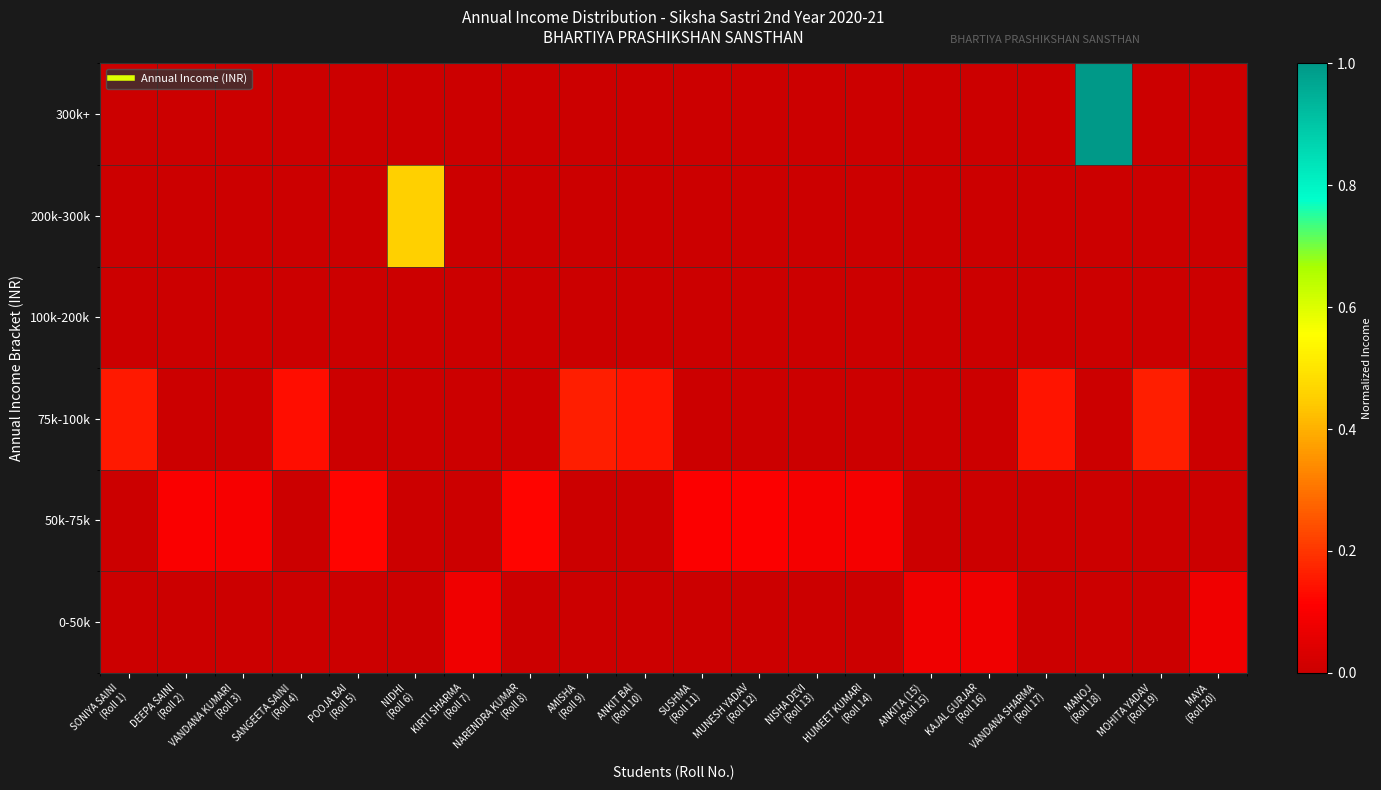

Reading right to left, transcribe all the data shown in this chart.

0-50k: MAYA
(Roll 20)=0.1	MOHITA YADAV
(Roll 19)=0.0	MANOJ
(Roll 18)=0.0	VANDANA SHARMA
(Roll 17)=0.0	KAJAL GURJAR
(Roll 16)=0.1	ANKITA (15)
(Roll 15)=0.1	HUMEET KUMARI
(Roll 14)=0.0	NISHA DEVI
(Roll 13)=0.0	MUNESH YADAV
(Roll 12)=0.0	SUSHMA
(Roll 11)=0.0	ANKIT BAI
(Roll 10)=0.0	AMISHA
(Roll 9)=0.0	NARENDRA KUMAR
(Roll 8)=0.0	KIRTI SHARMA
(Roll 7)=0.1	NIDHI
(Roll 6)=0.0	POOJA BAI
(Roll 5)=0.0	SANGEETA SAINI
(Roll 4)=0.0	VANDANA KUMARI
(Roll 3)=0.0	DEEPA SAINI
(Roll 2)=0.0	SONIYA SAINI
(Roll 1)=0.0
50k-75k: MAYA
(Roll 20)=0.0	MOHITA YADAV
(Roll 19)=0.0	MANOJ
(Roll 18)=0.0	VANDANA SHARMA
(Roll 17)=0.0	KAJAL GURJAR
(Roll 16)=0.0	ANKITA (15)
(Roll 15)=0.0	HUMEET KUMARI
(Roll 14)=0.1	NISHA DEVI
(Roll 13)=0.1	MUNESH YADAV
(Roll 12)=0.1	SUSHMA
(Roll 11)=0.1	ANKIT BAI
(Roll 10)=0.0	AMISHA
(Roll 9)=0.0	NARENDRA KUMAR
(Roll 8)=0.1	KIRTI SHARMA
(Roll 7)=0.0	NIDHI
(Roll 6)=0.0	POOJA BAI
(Roll 5)=0.1	SANGEETA SAINI
(Roll 4)=0.0	VANDANA KUMARI
(Roll 3)=0.1	DEEPA SAINI
(Roll 2)=0.1	SONIYA SAINI
(Roll 1)=0.0
75k-100k: MAYA
(Roll 20)=0.0	MOHITA YADAV
(Roll 19)=0.2	MANOJ
(Roll 18)=0.0	VANDANA SHARMA
(Roll 17)=0.1	KAJAL GURJAR
(Roll 16)=0.0	ANKITA (15)
(Roll 15)=0.0	HUMEET KUMARI
(Roll 14)=0.0	NISHA DEVI
(Roll 13)=0.0	MUNESH YADAV
(Roll 12)=0.0	SUSHMA
(Roll 11)=0.0	ANKIT BAI
(Roll 10)=0.1	AMISHA
(Roll 9)=0.2	NARENDRA KUMAR
(Roll 8)=0.0	KIRTI SHARMA
(Roll 7)=0.0	NIDHI
(Roll 6)=0.0	POOJA BAI
(Roll 5)=0.0	SANGEETA SAINI
(Roll 4)=0.1	VANDANA KUMARI
(Roll 3)=0.0	DEEPA SAINI
(Roll 2)=0.0	SONIYA SAINI
(Roll 1)=0.2
100k-200k: MAYA
(Roll 20)=0.0	MOHITA YADAV
(Roll 19)=0.0	MANOJ
(Roll 18)=0.0	VANDANA SHARMA
(Roll 17)=0.0	KAJAL GURJAR
(Roll 16)=0.0	ANKITA (15)
(Roll 15)=0.0	HUMEET KUMARI
(Roll 14)=0.0	NISHA DEVI
(Roll 13)=0.0	MUNESH YADAV
(Roll 12)=0.0	SUSHMA
(Roll 11)=0.0	ANKIT BAI
(Roll 10)=0.0	AMISHA
(Roll 9)=0.0	NARENDRA KUMAR
(Roll 8)=0.0	KIRTI SHARMA
(Roll 7)=0.0	NIDHI
(Roll 6)=0.0	POOJA BAI
(Roll 5)=0.0	SANGEETA SAINI
(Roll 4)=0.0	VANDANA KUMARI
(Roll 3)=0.0	DEEPA SAINI
(Roll 2)=0.0	SONIYA SAINI
(Roll 1)=0.0
200k-300k: MAYA
(Roll 20)=0.0	MOHITA YADAV
(Roll 19)=0.0	MANOJ
(Roll 18)=0.0	VANDANA SHARMA
(Roll 17)=0.0	KAJAL GURJAR
(Roll 16)=0.0	ANKITA (15)
(Roll 15)=0.0	HUMEET KUMARI
(Roll 14)=0.0	NISHA DEVI
(Roll 13)=0.0	MUNESH YADAV
(Roll 12)=0.0	SUSHMA
(Roll 11)=0.0	ANKIT BAI
(Roll 10)=0.0	AMISHA
(Roll 9)=0.0	NARENDRA KUMAR
(Roll 8)=0.0	KIRTI SHARMA
(Roll 7)=0.0	NIDHI
(Roll 6)=0.5	POOJA BAI
(Roll 5)=0.0	SANGEETA SAINI
(Roll 4)=0.0	VANDANA KUMARI
(Roll 3)=0.0	DEEPA SAINI
(Roll 2)=0.0	SONIYA SAINI
(Roll 1)=0.0
300k+: MAYA
(Roll 20)=0.0	MOHITA YADAV
(Roll 19)=0.0	MANOJ
(Roll 18)=1.0	VANDANA SHARMA
(Roll 17)=0.0	KAJAL GURJAR
(Roll 16)=0.0	ANKITA (15)
(Roll 15)=0.0	HUMEET KUMARI
(Roll 14)=0.0	NISHA DEVI
(Roll 13)=0.0	MUNESH YADAV
(Roll 12)=0.0	SUSHMA
(Roll 11)=0.0	ANKIT BAI
(Roll 10)=0.0	AMISHA
(Roll 9)=0.0	NARENDRA KUMAR
(Roll 8)=0.0	KIRTI SHARMA
(Roll 7)=0.0	NIDHI
(Roll 6)=0.0	POOJA BAI
(Roll 5)=0.0	SANGEETA SAINI
(Roll 4)=0.0	VANDANA KUMARI
(Roll 3)=0.0	DEEPA SAINI
(Roll 2)=0.0	SONIYA SAINI
(Roll 1)=0.0